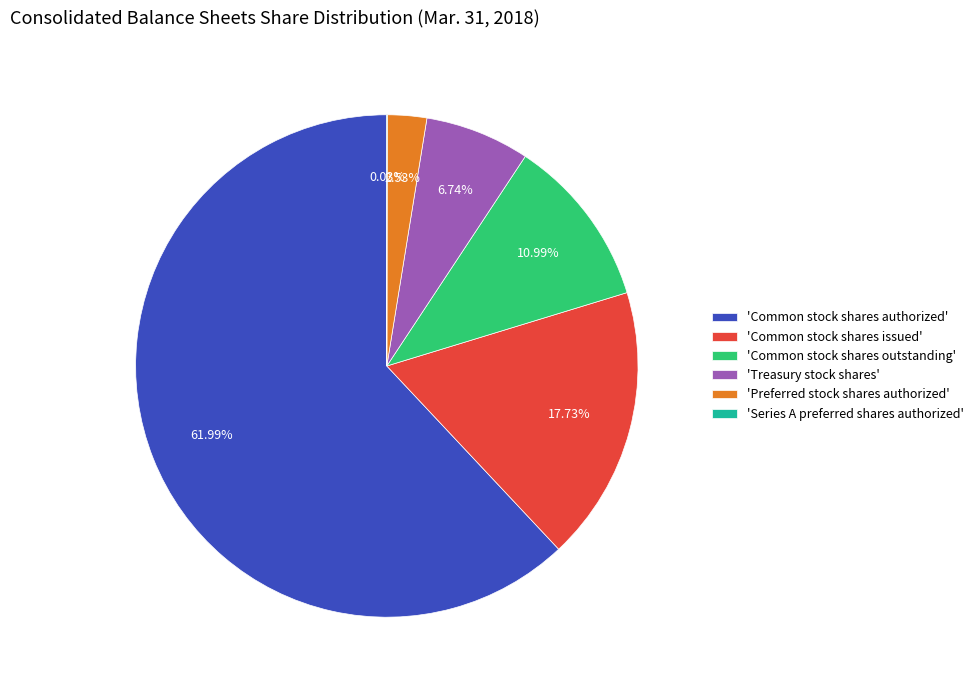

Which slice is the largest?

'Common stock shares authorized'